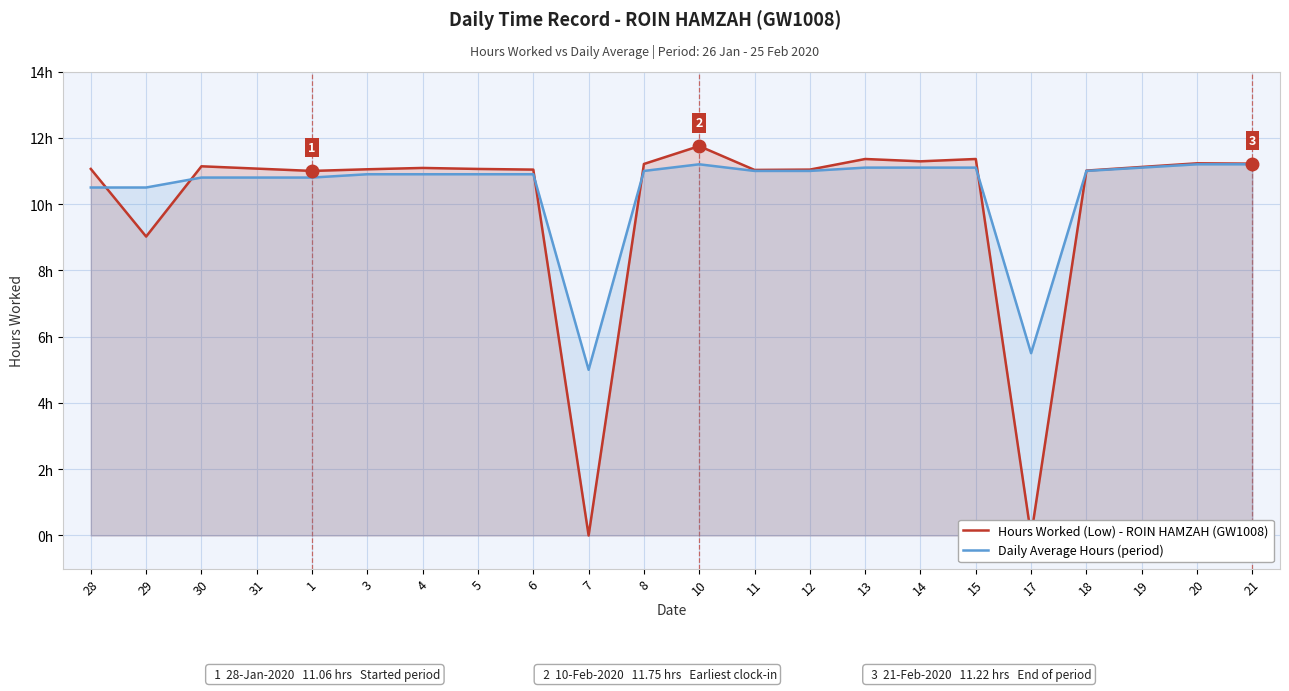

What is the highest value of the Daily Average Hours (period) series?

11.2